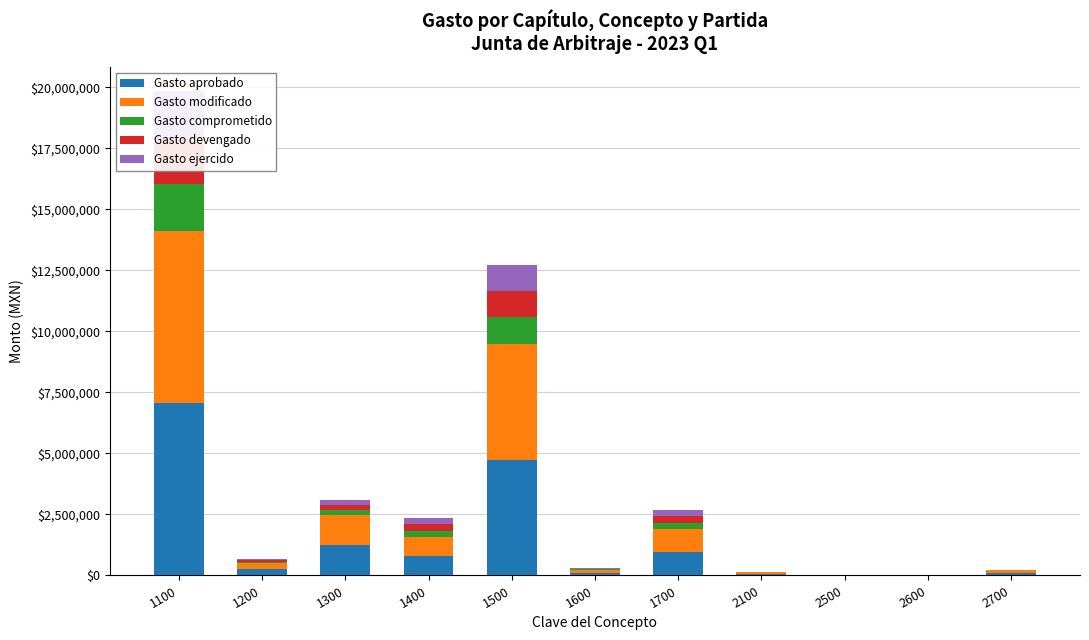

Which series has the largest total across all categories?

Gasto aprobado